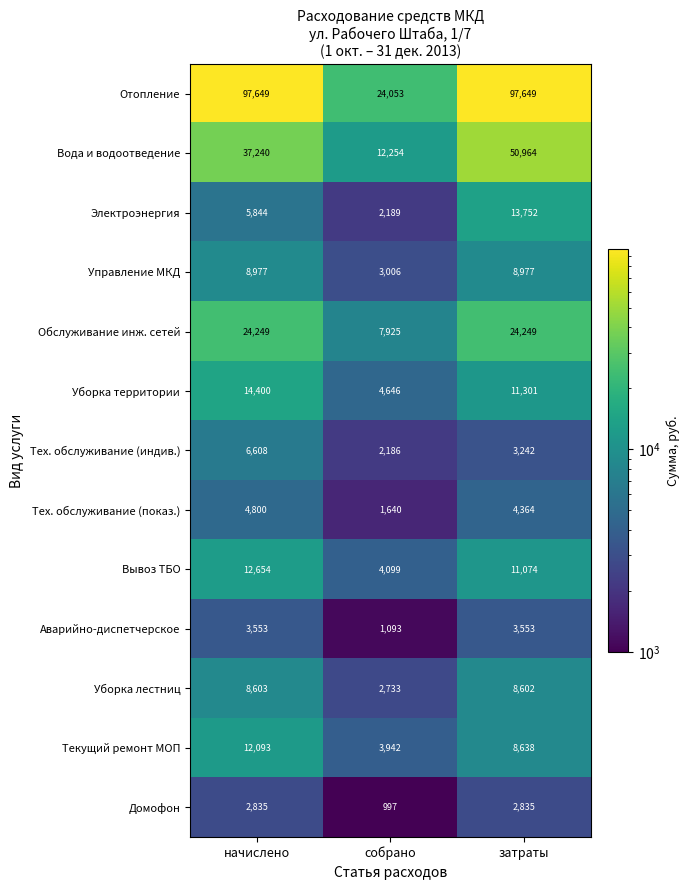

Is it true that Управление МКД equals 3006 at собрано?

True